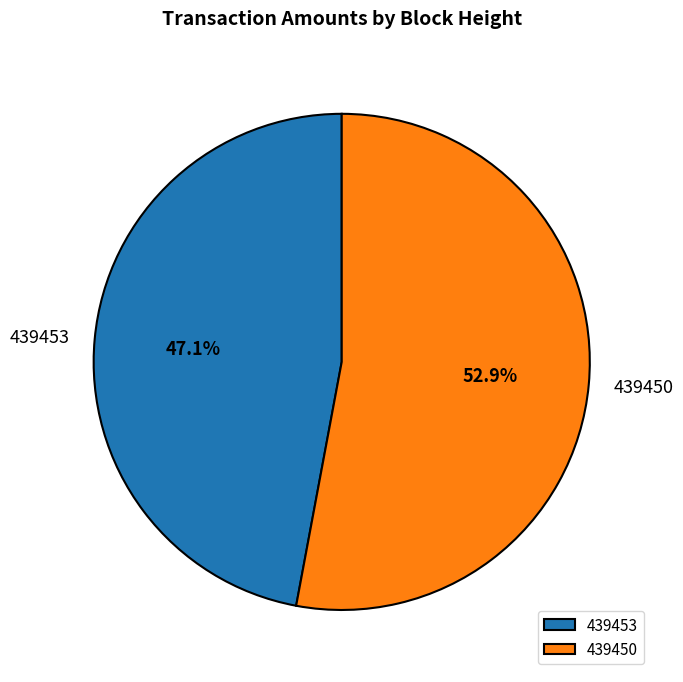

What is the ratio of the value at 439453 to the value at 439450?

0.9